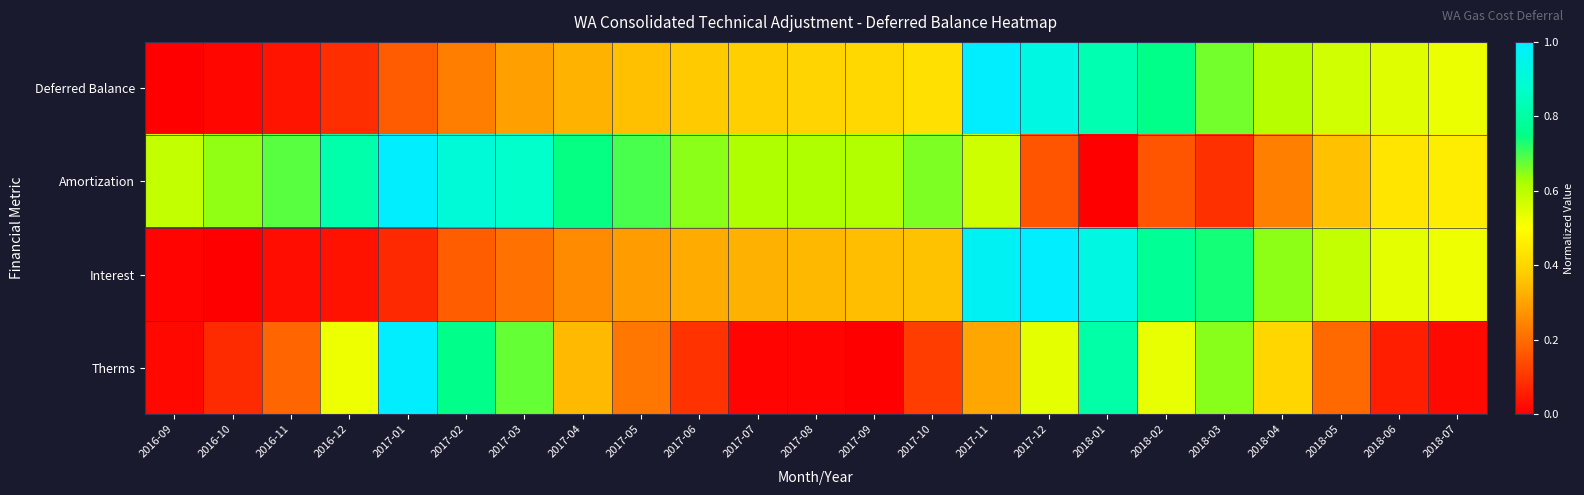

What is the spread (max minus min) of values at 2018-04?

0.4